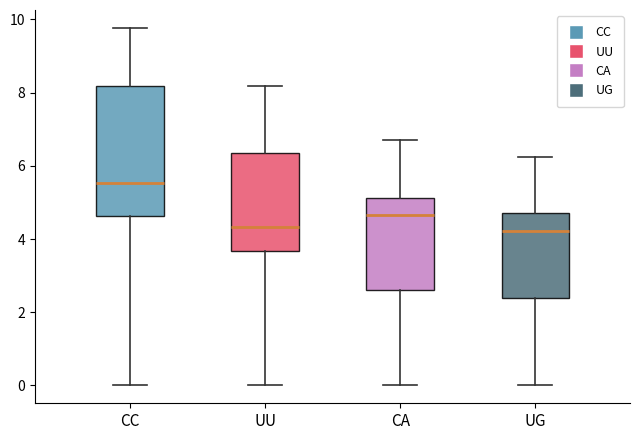

Which box has the highest median line?

CC